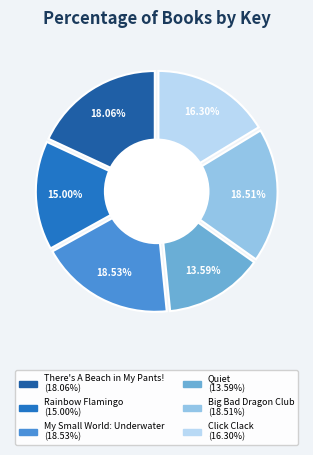

To the nearest percent, what is the combined percentage of My Small World: Underwater and Rainbow Flamingo?

34%